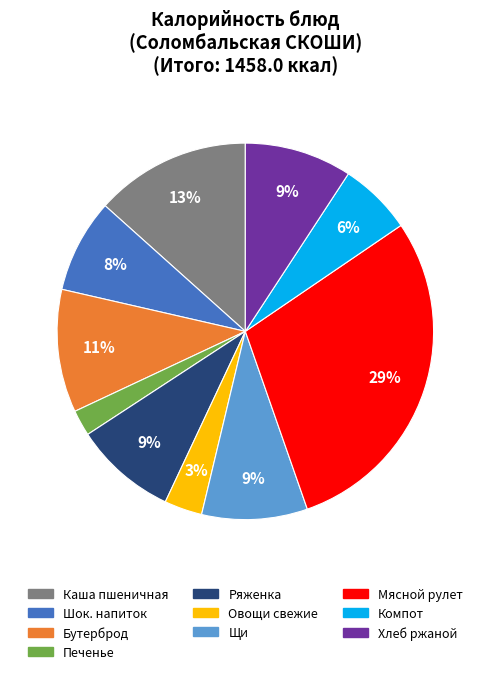

How many segments does this pie chart have?

10